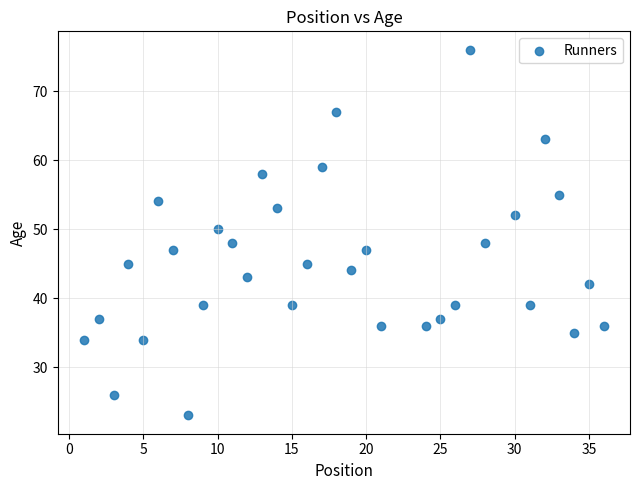

What is the range of X values (max minus min)?

35